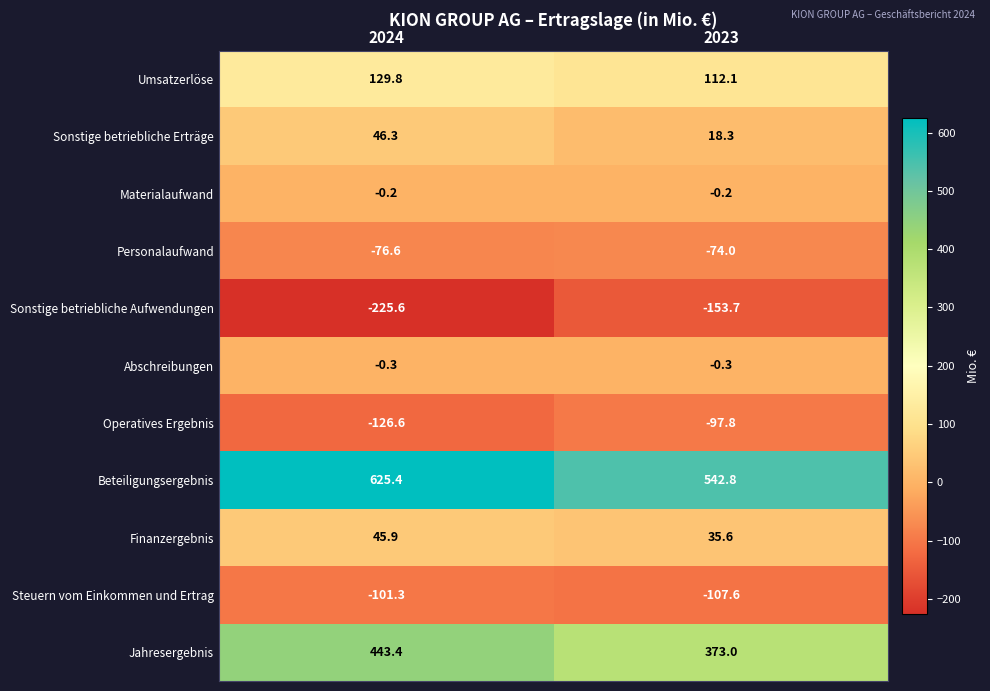

What is the difference between the Operatives Ergebnis values at 2023 and 2024?

28.8